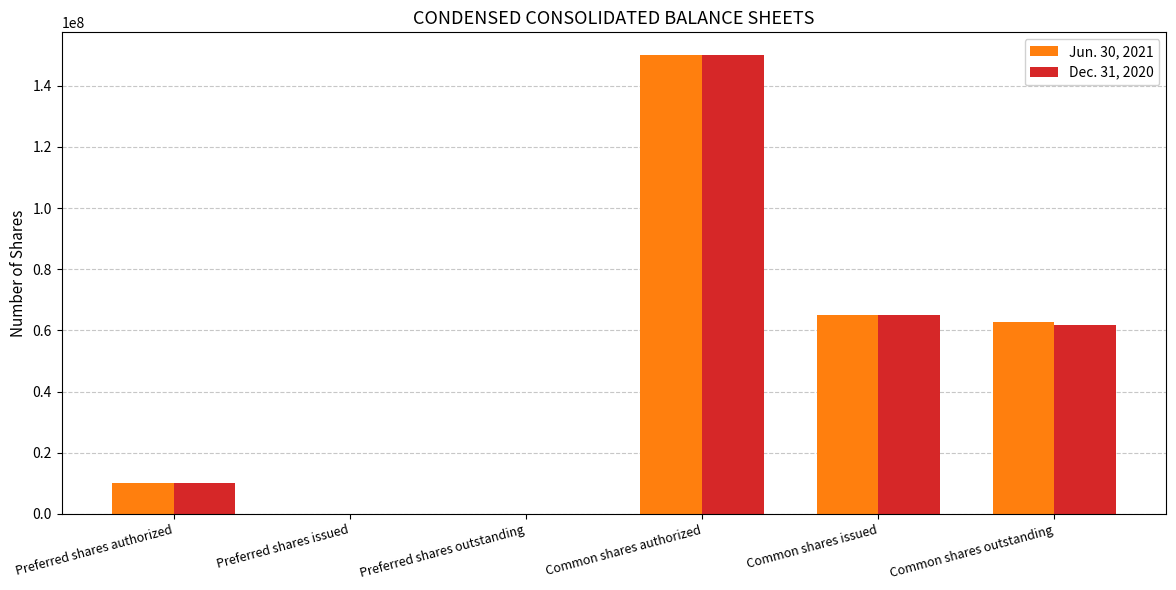

At which label does Jun. 30, 2021 first exceed 62792043?

Common shares authorized